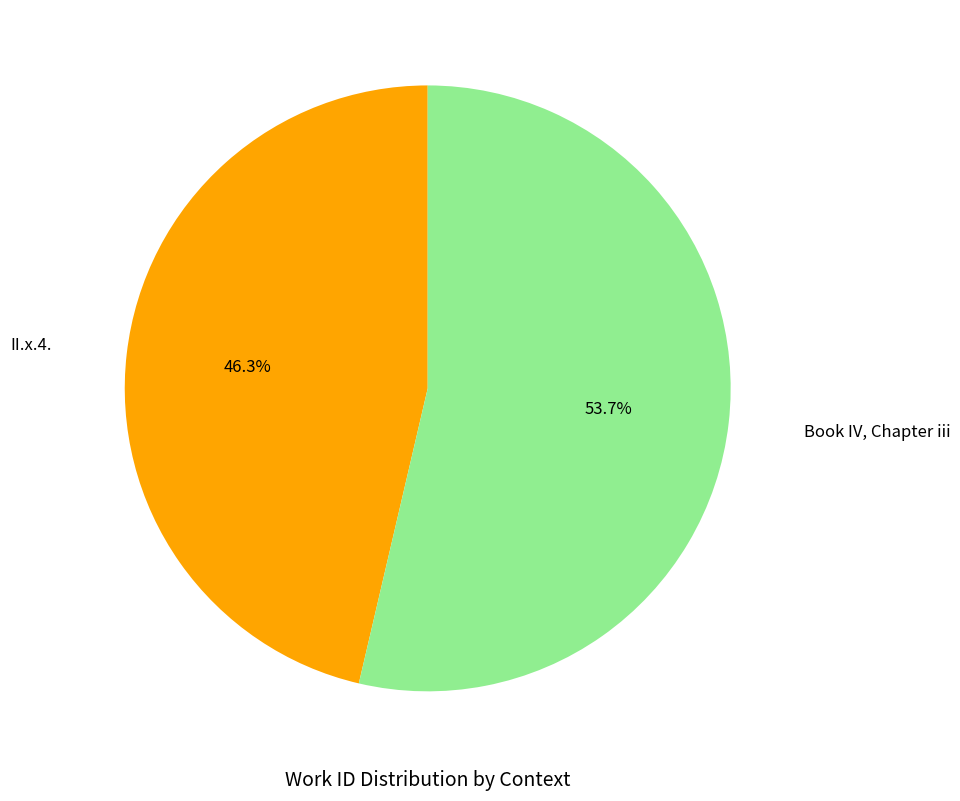

True or false: Book IV, Chapter iii accounts for 54% of the total.

True